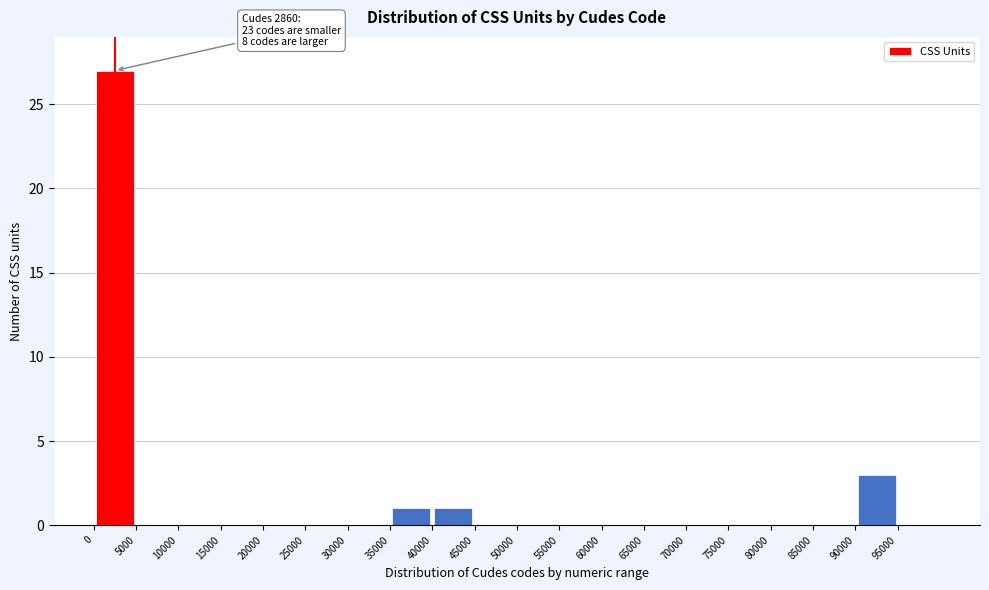

Over which range of the x-axis is the bar tallest?

0 to 5000